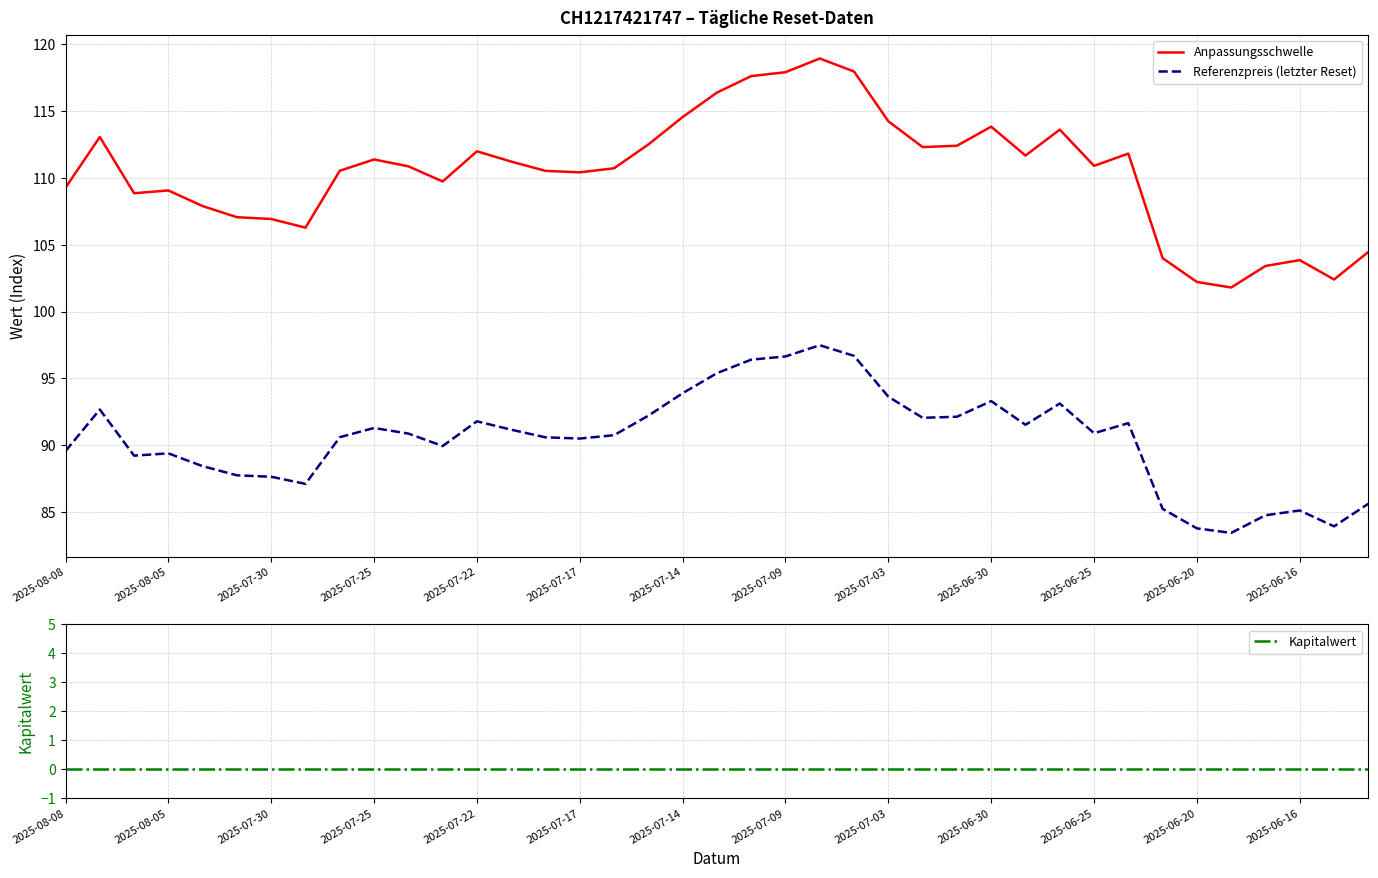

What is the value of the Anpassungsschwelle point at the 5th from the left?

107.9